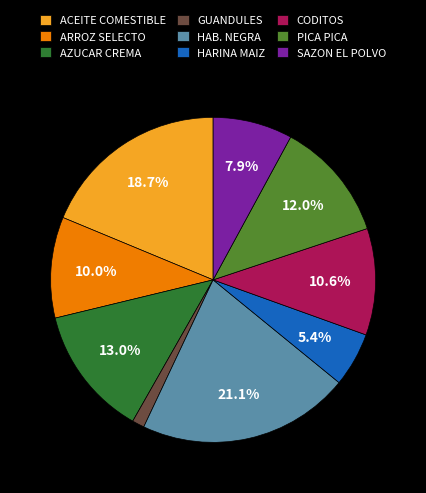

What is the largest slice in the pie chart?

HAB. NEGRA